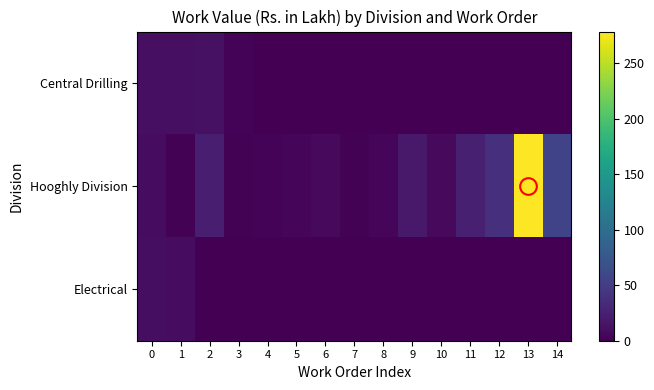

Which series changed the most between 9 and 14?

Hooghly Division